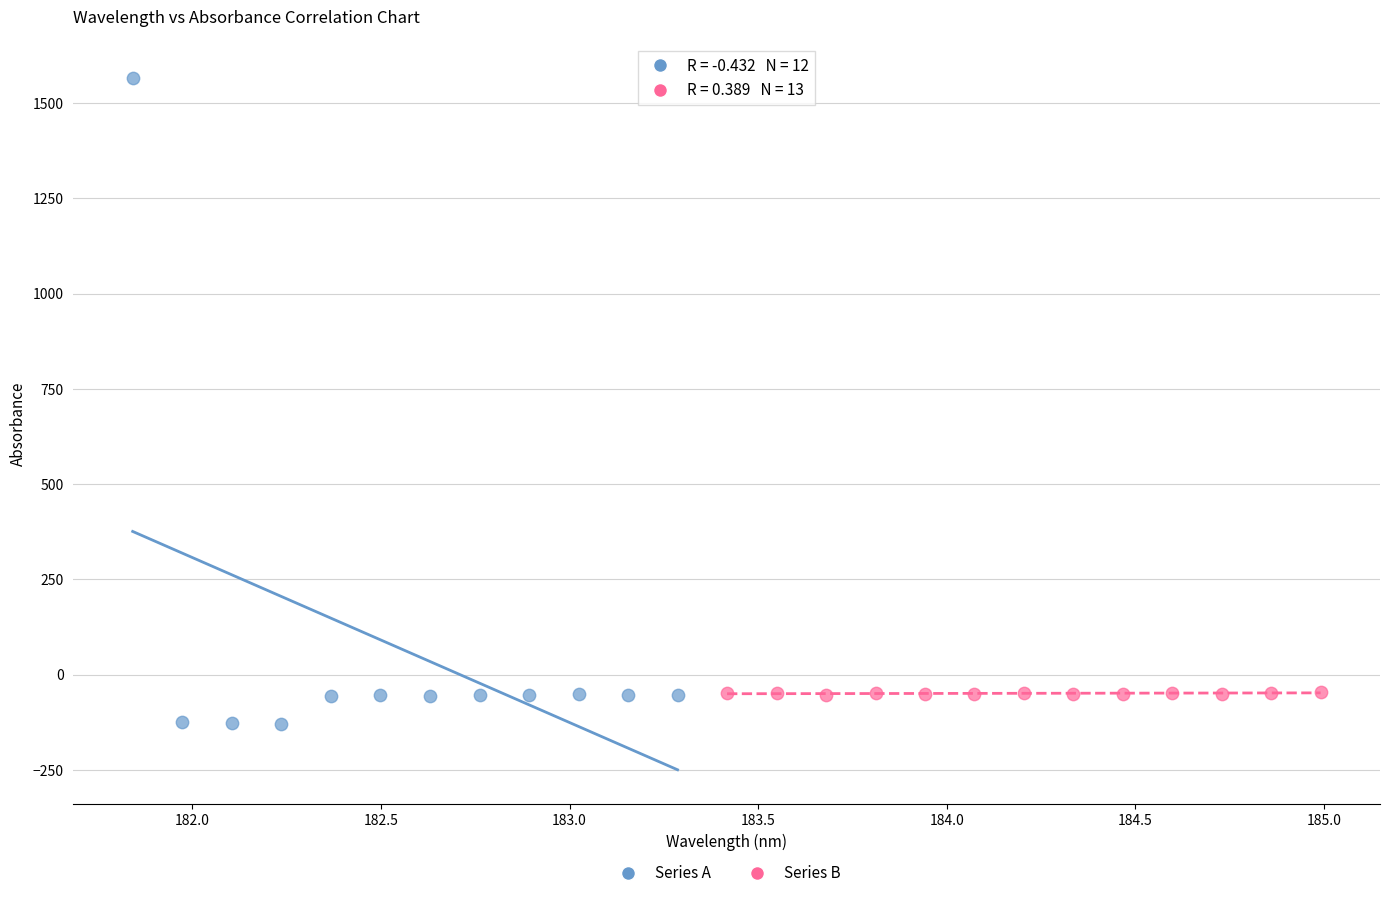

What are all the series names shown in the legend?

Series A, Series B